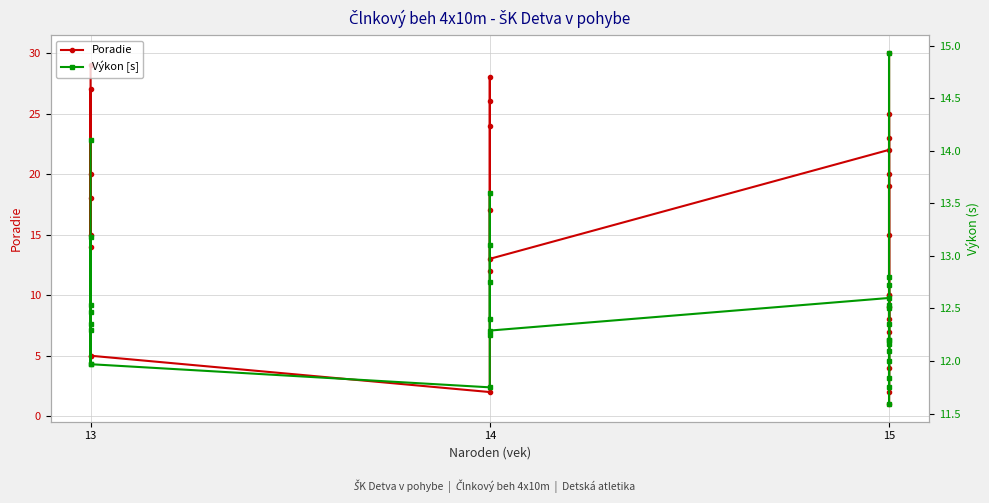

Reading left to right, what are all the values shown in this chart?

Poradie: 29.0	18.0	20.0	5.0	14.0	15.0	27.0	5.0	2.0	12.0	26.0	28.0	24.0	17.0	13.0	22.0	23.0	9.0	25.0	1.0	10.0	2.0	15.0	20.0	19.0	8.0	30.0	7.0	10.0	4.0
Výkon [s]: 14.1	12.5	12.5	12.0	12.3	12.3	13.2	12.0	11.8	12.2	13.1	13.6	12.8	12.4	12.3	12.6	12.7	12.2	12.8	11.6	12.2	11.8	12.3	12.5	12.5	12.1	14.9	12.0	12.2	11.8